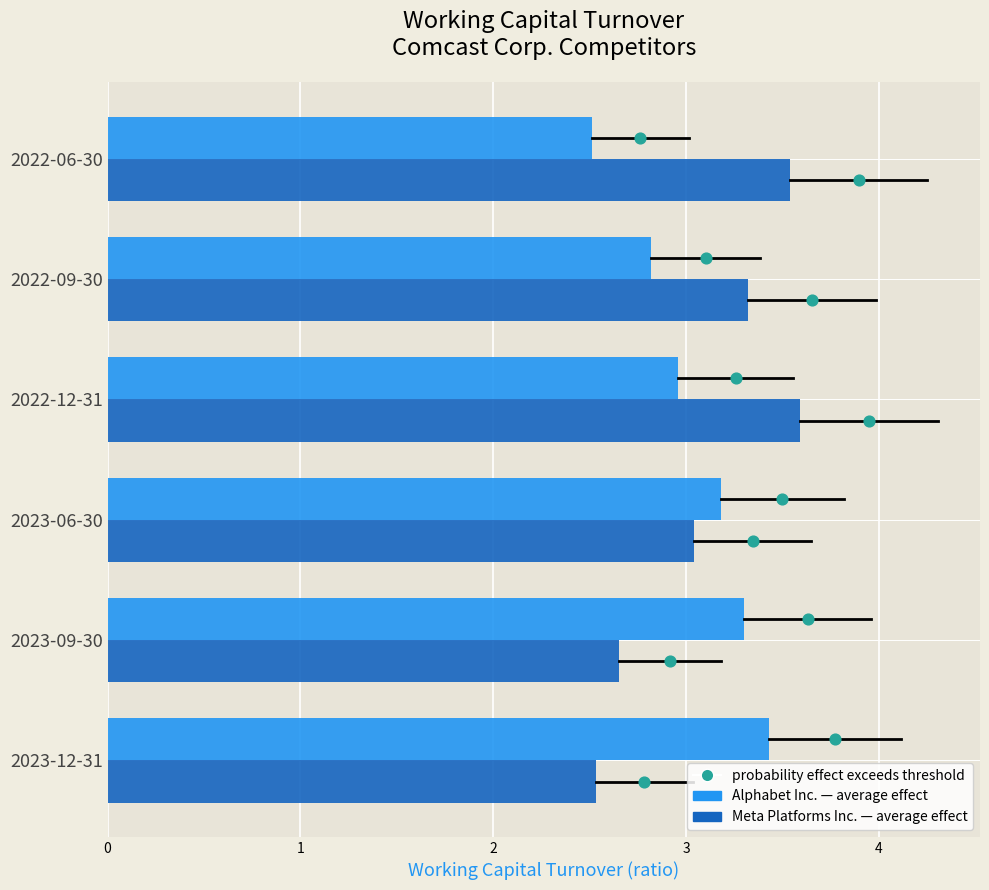

What is the total value across all series at 2023-09-30?

5.9